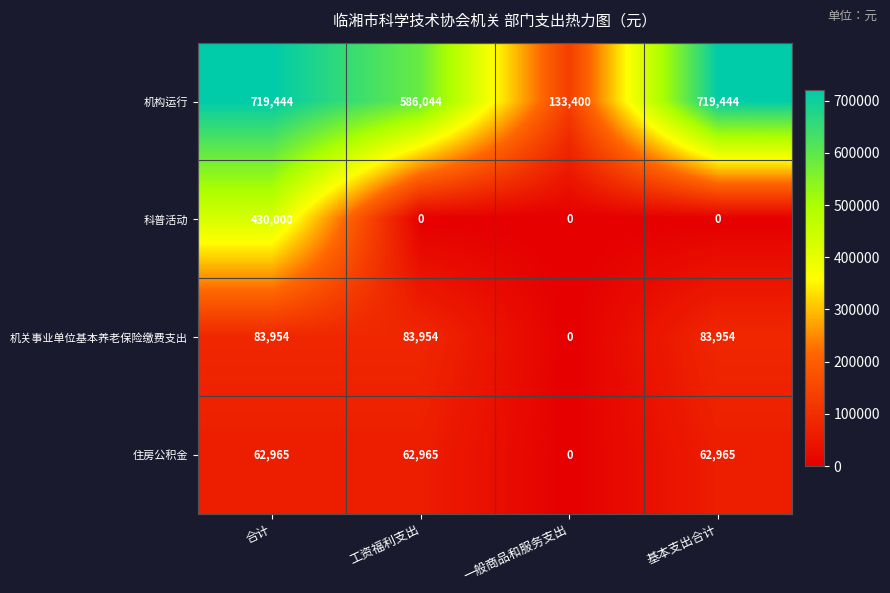

What is the sum of the 机构运行 values at 一般商品和服务支出 and 合计?

852844